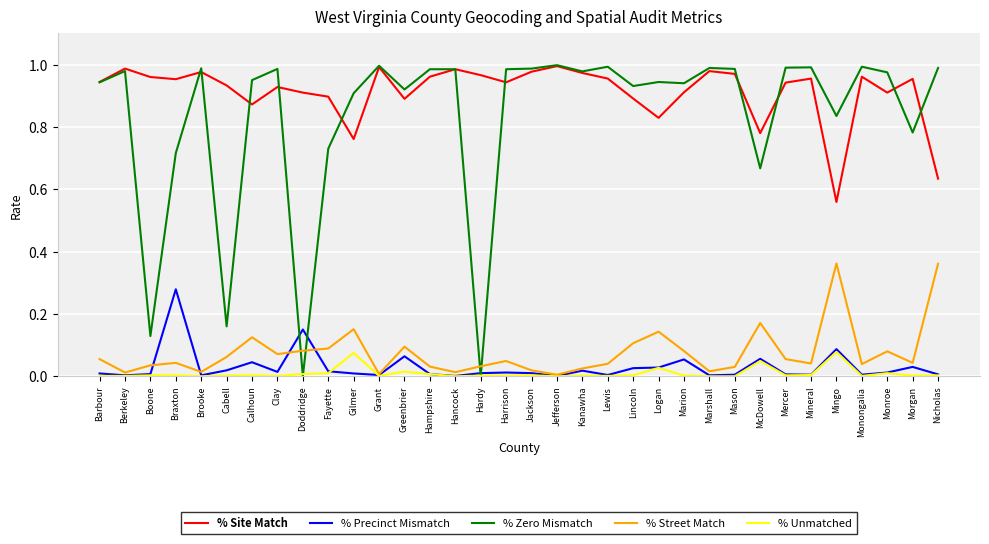

Which series has the widest spread of values?

% Zero Mismatch